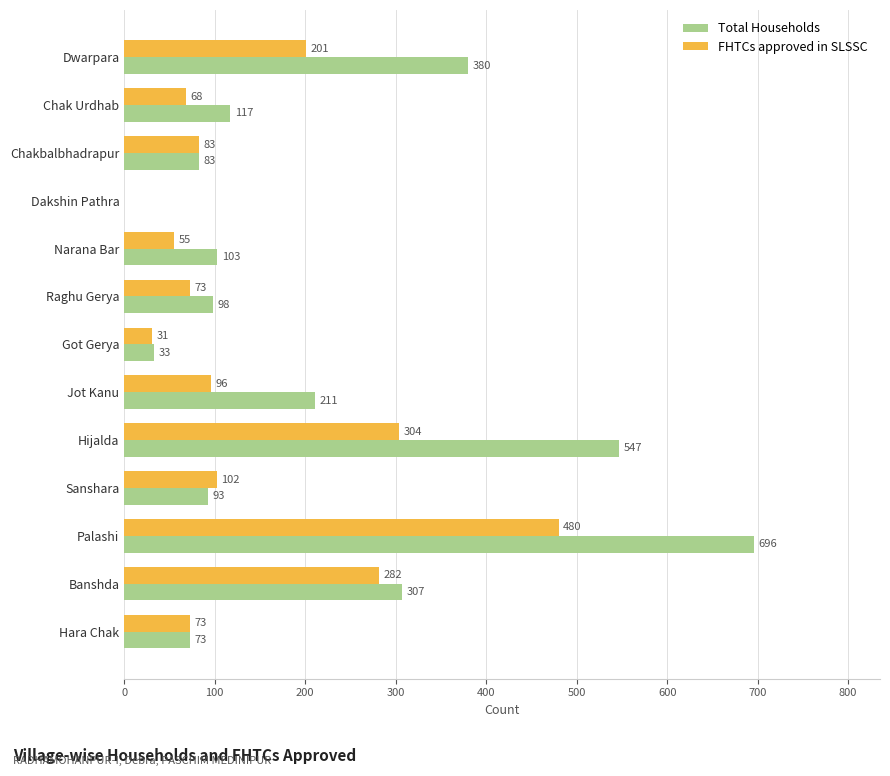

What is the maximum value for Total Households?

696